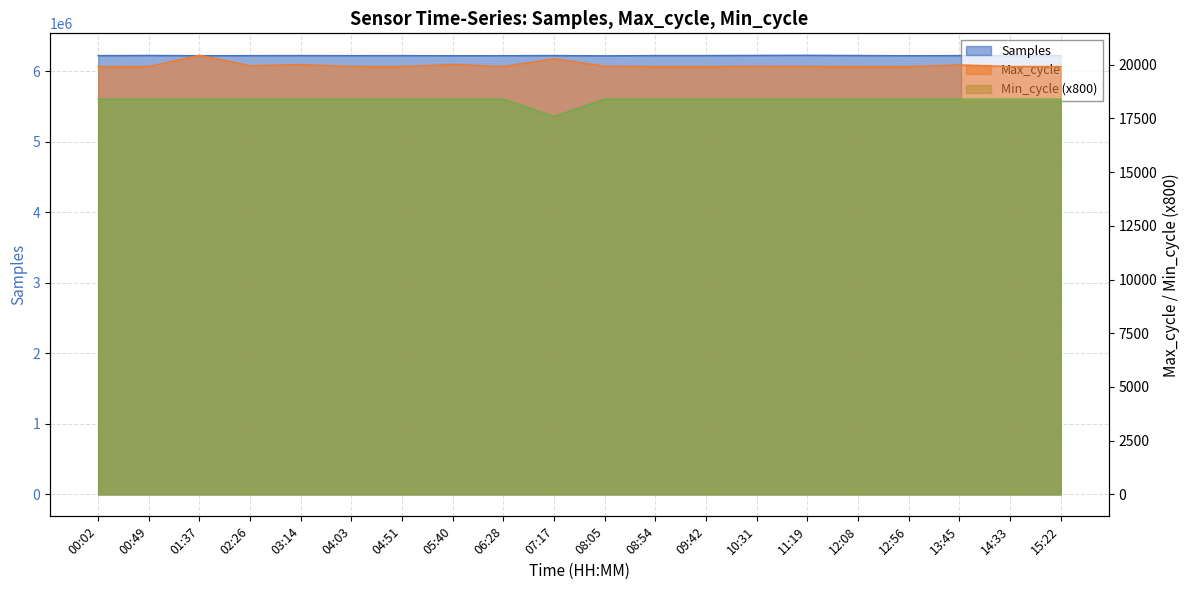

Reading right to left, extract all data points from this chart.

Samples: 15:22=6226055	14:33=6224721	13:45=6225654	12:56=6223562	12:08=6226575	11:19=6229502	10:31=6227939	09:42=6226128	08:54=6225923	08:05=6221780	07:17=6226325	06:28=6224065	05:40=6223384	04:51=6225527	04:03=6224860	03:14=6226082	02:26=6225051	01:37=6224167	00:49=6227407	00:02=6225134
Max_cycle: 15:22=19920	14:33=19920	13:45=19994	12:56=19919	12:08=19919	11:19=19924	10:31=19927	09:42=19920	08:54=19919	08:05=19935	07:17=20283	06:28=19920	05:40=20018	04:51=19919	04:03=19924	03:14=20010	02:26=19958	01:37=20442	00:49=19920	00:02=19919
Min_cycle: 15:22=18400	14:33=18400	13:45=18400	12:56=18400	12:08=18400	11:19=18400	10:31=18400	09:42=18400	08:54=18400	08:05=18400	07:17=17600	06:28=18400	05:40=18400	04:51=18400	04:03=18400	03:14=18400	02:26=18400	01:37=18400	00:49=18400	00:02=18400